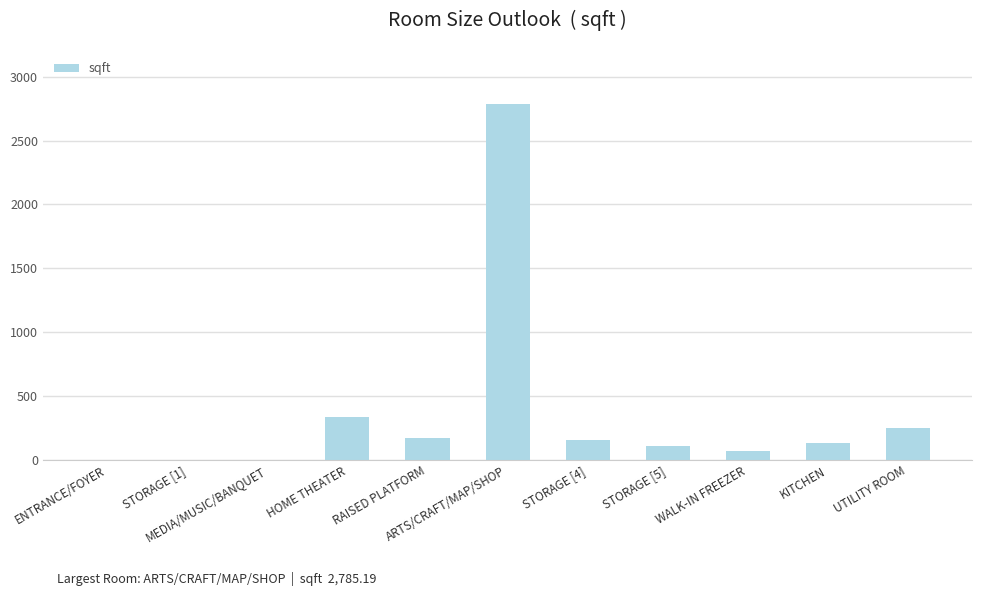

What is the approximate value at UTILITY ROOM?

251.3